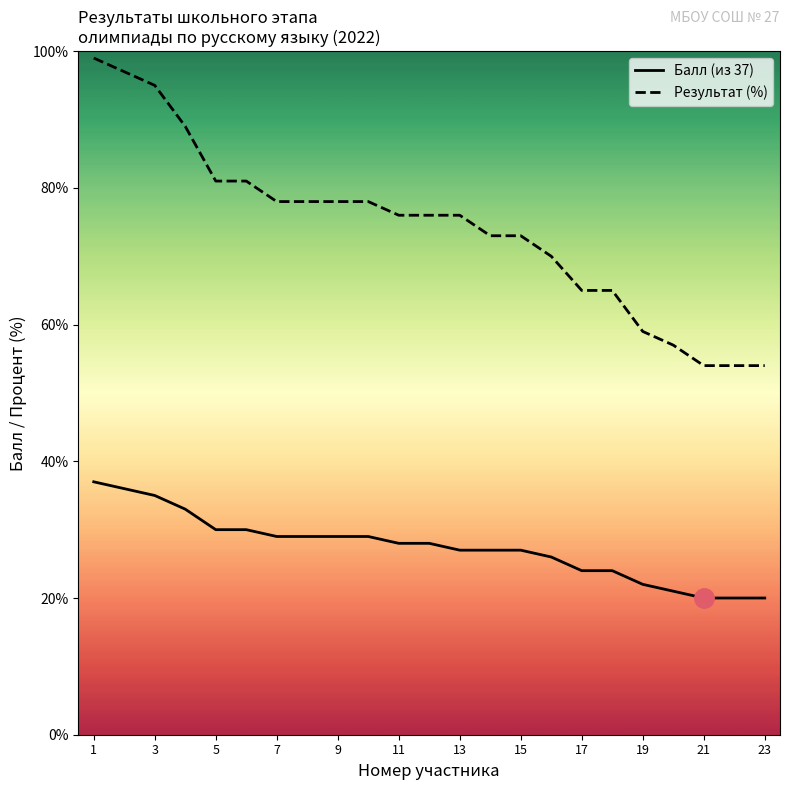

Which series has the largest total across all categories?

Результат (%)